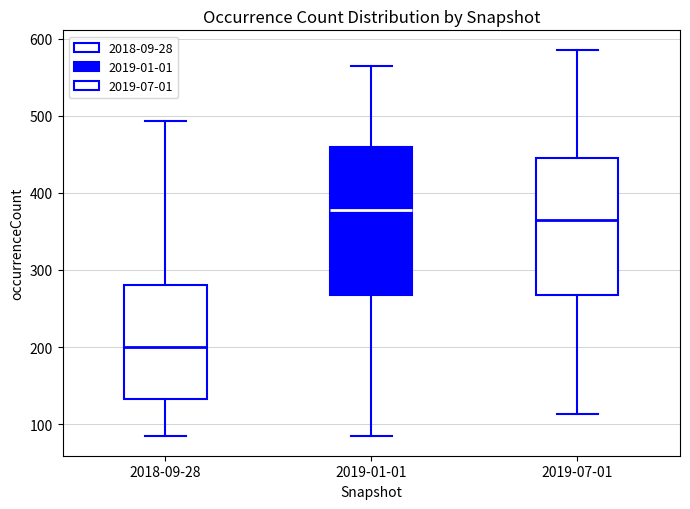

Where is the upper edge of the box for 2019-01-01 on the y-axis? The values are not printed on the chart, so give them approximately, as read against the axis.

460